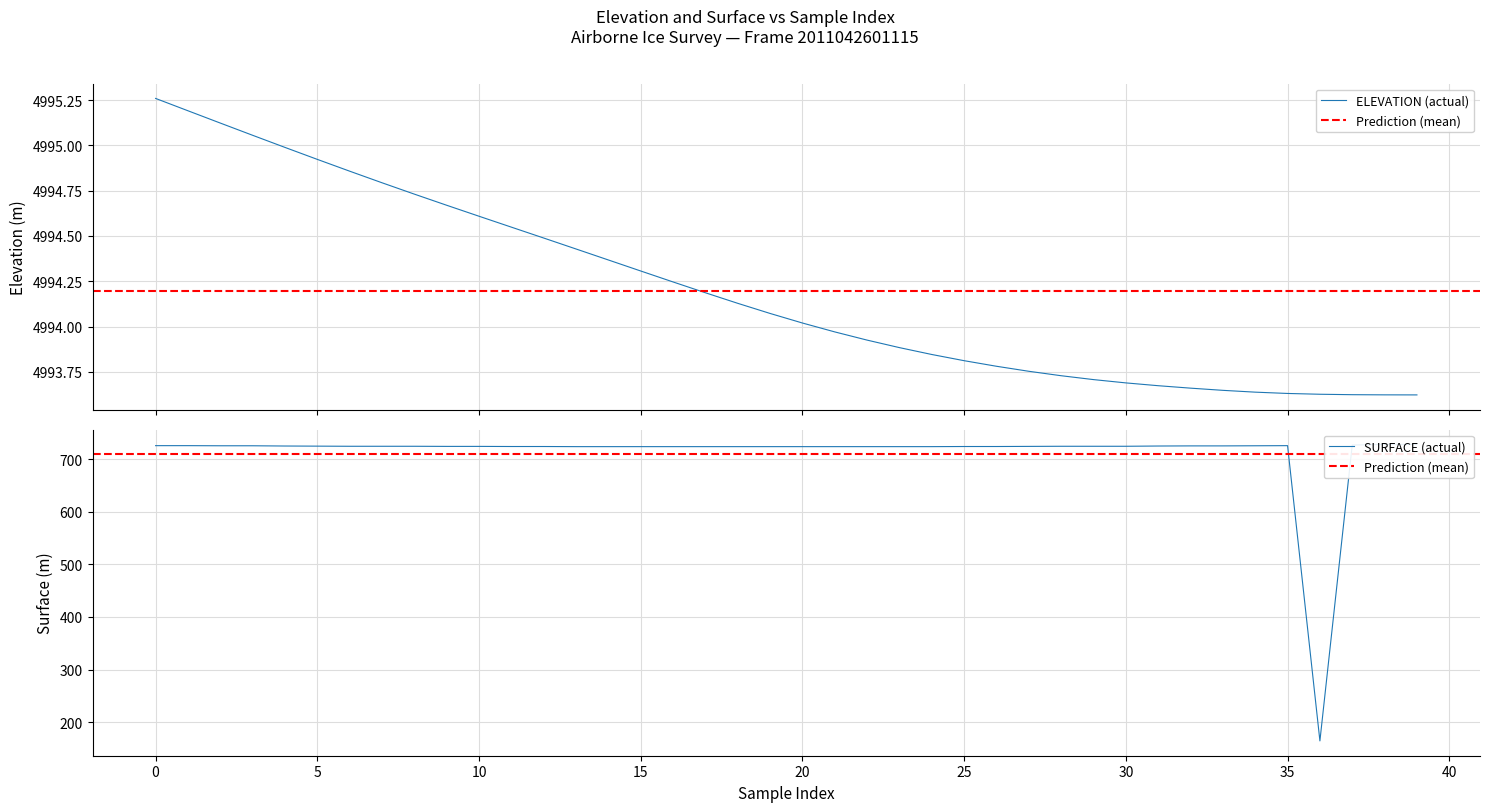

Does the chart display data point markers on the line(s)?

No